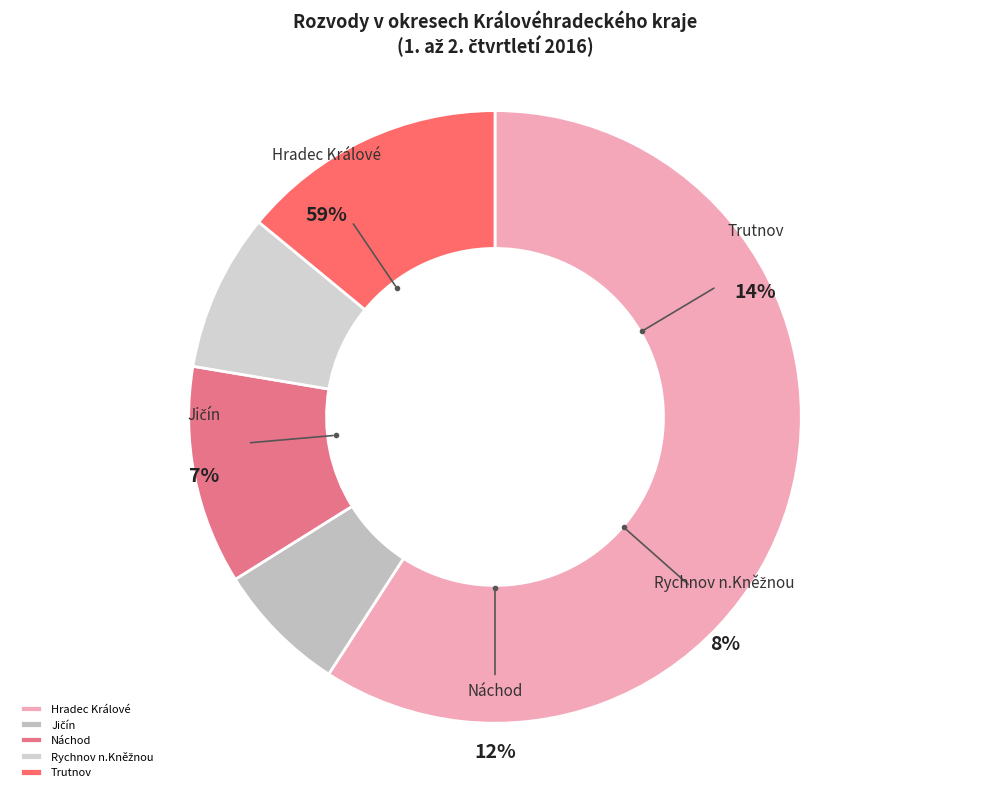

Is it true that Jičín is 7% of the pie?

True